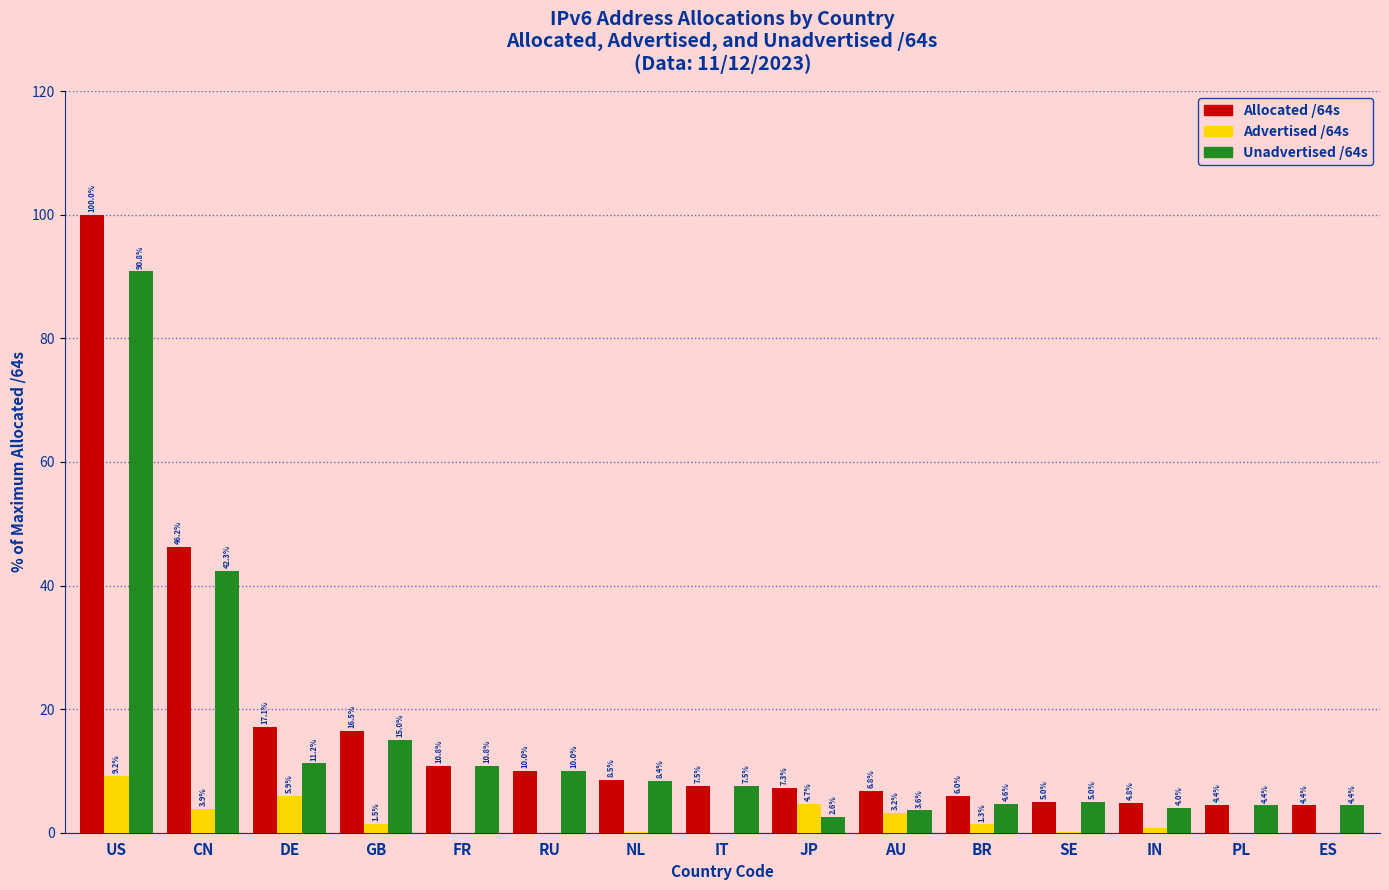

The Unadvertised /64s series shows 3.2 at RU. True or false?

False